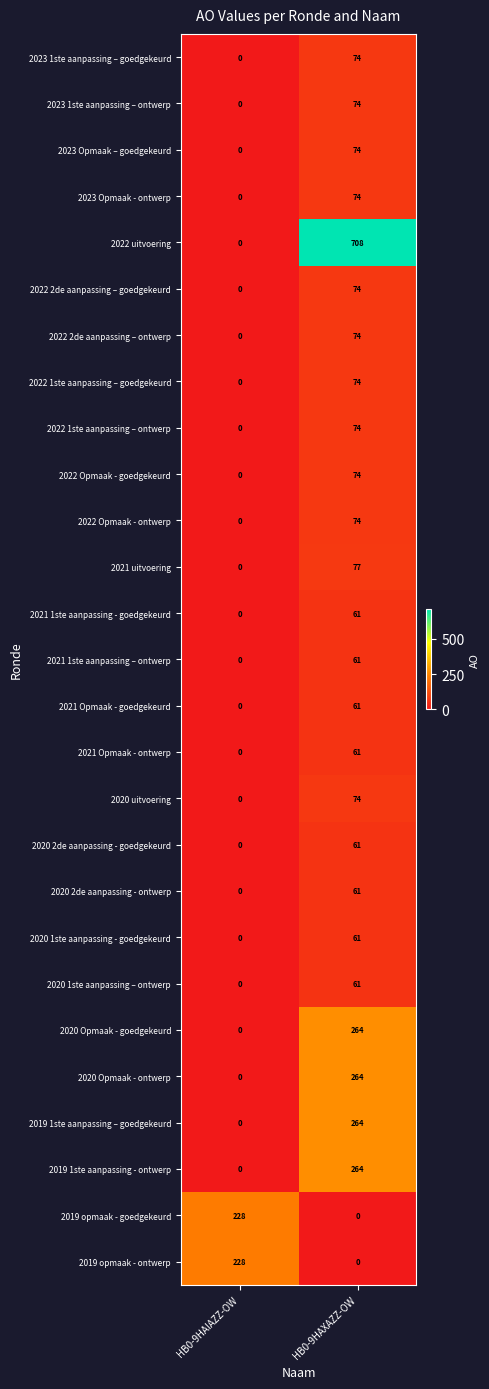

What is the highest value of the 2019 1ste aanpassing - ontwerp series?

264